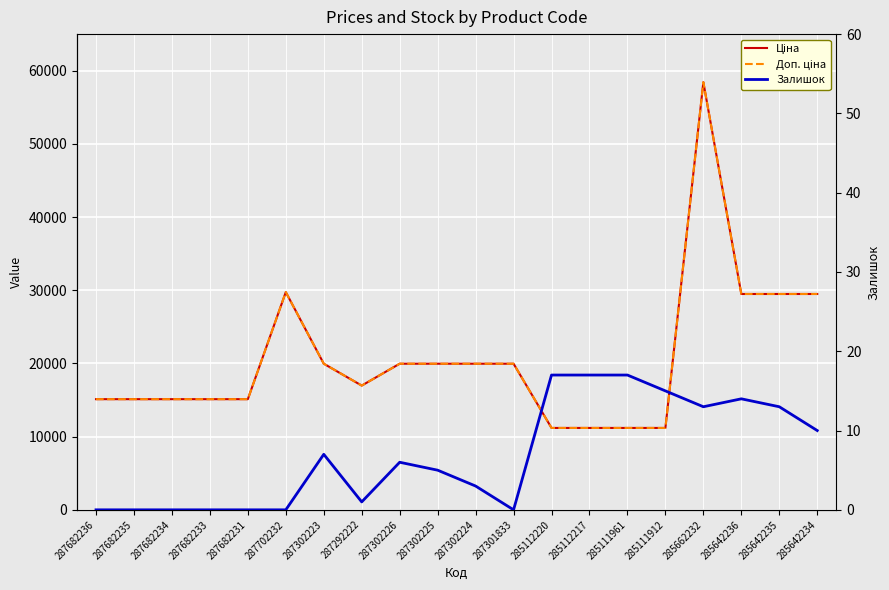

At which category is the sum across all series the highest?

285662232